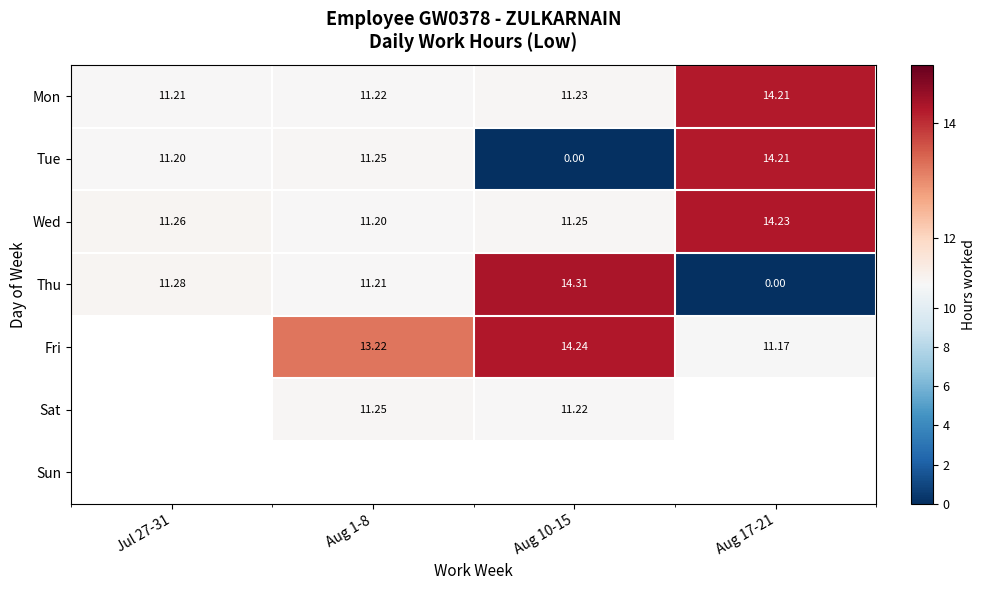

Is it true that Tue equals 19.7 at Aug 17-21?

False